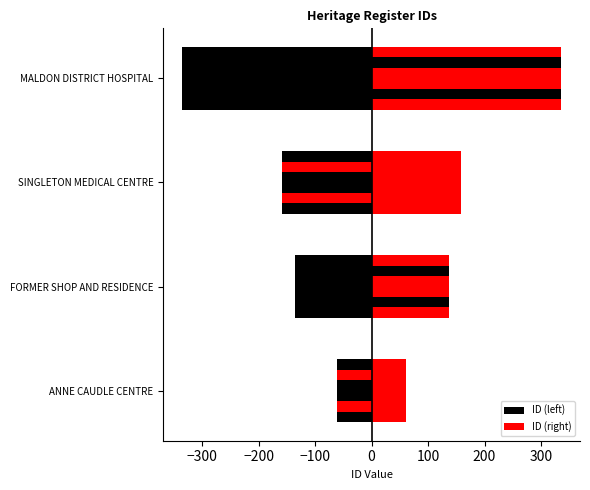

Is it true that ID (left) equals -52.4 at FORMER SHOP AND RESIDENCE?

False